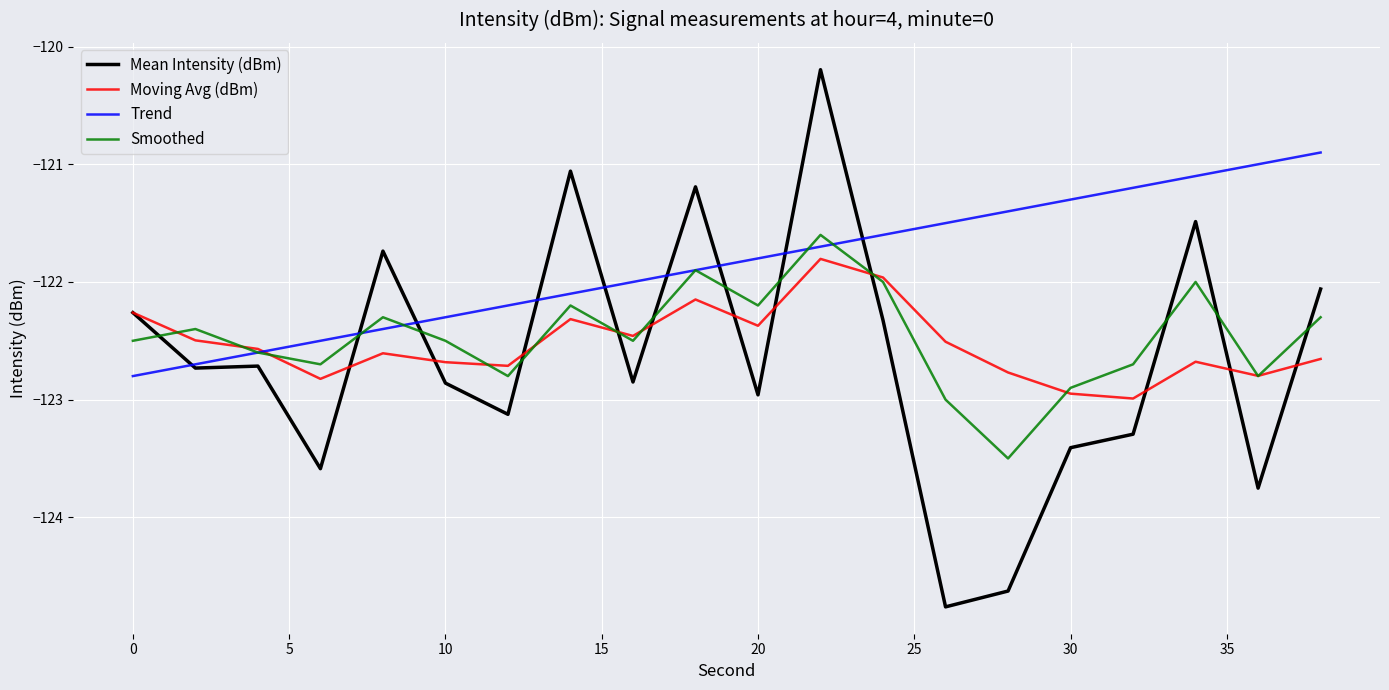

How many lines are shown in the chart?

4